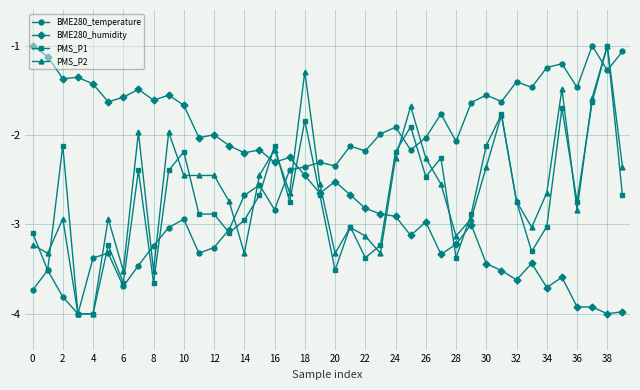

Rank the series by their average value, from highest to lowest.

BME280_temperature, BME280_humidity, PMS_P2, PMS_P1